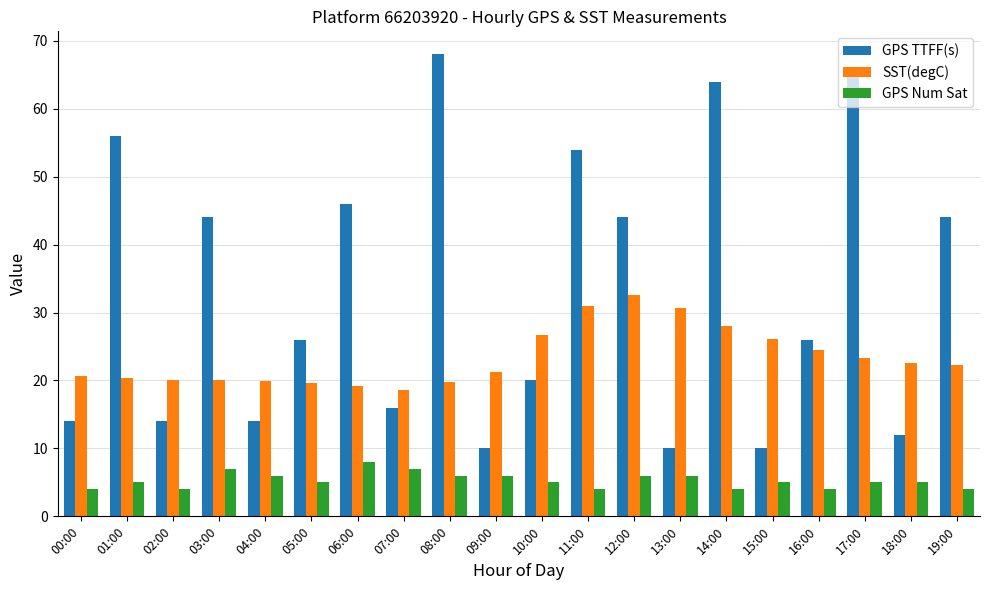

What is the label of the 17th bar from the left?

16:00